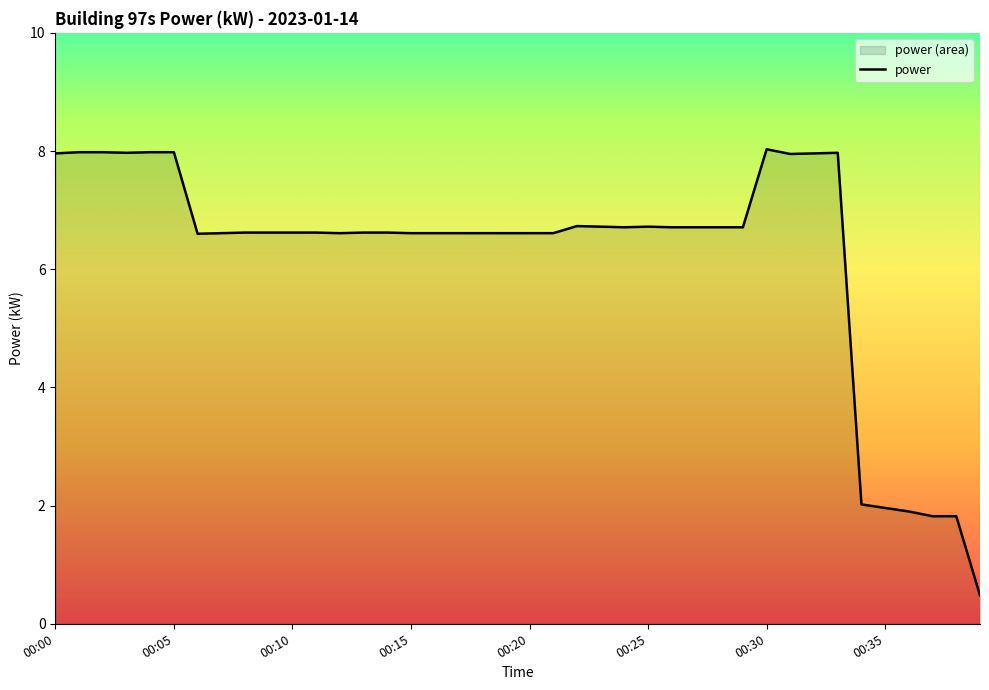

How many interior local peaks (higher than both neighbors) does the data have?

4